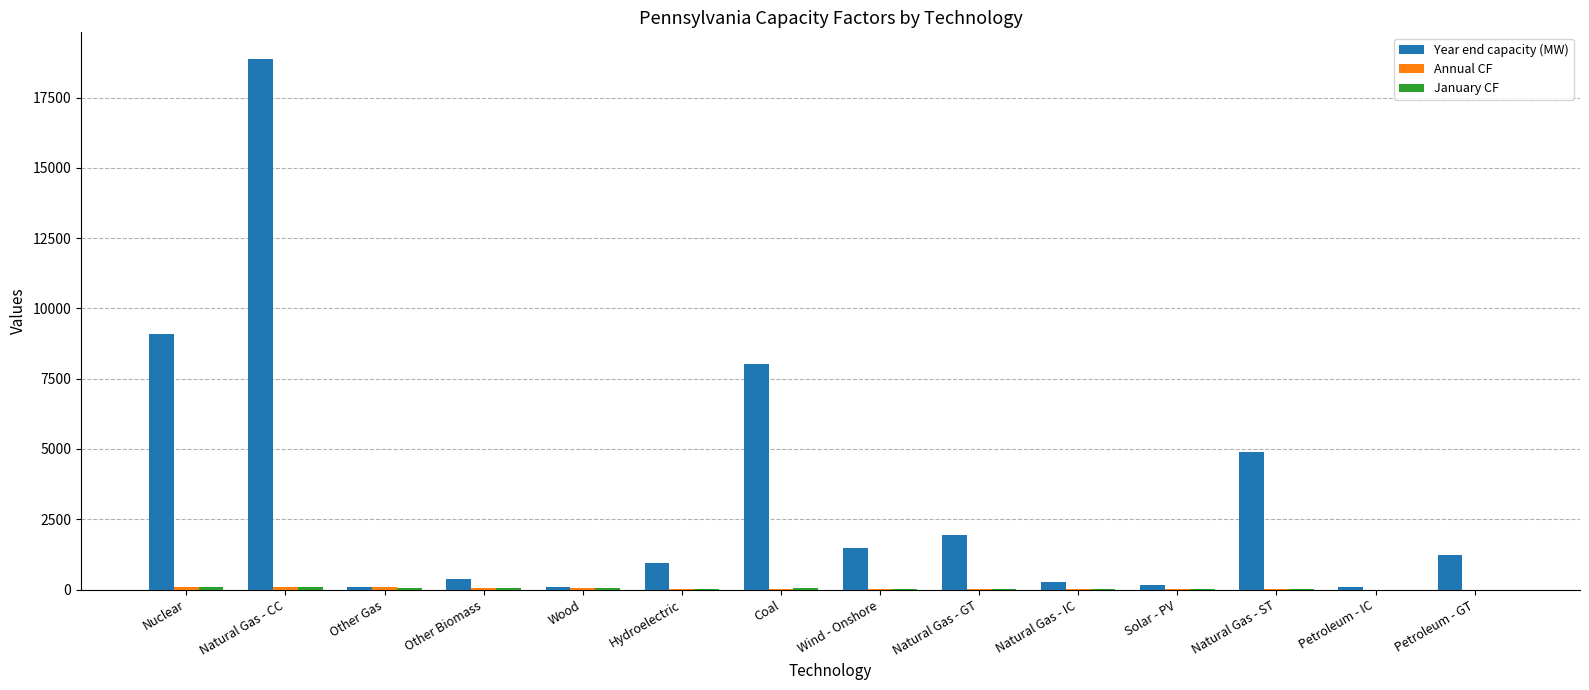

The value of Year end capacity (MW) at Hydroelectric is 929.6. True or false?

True